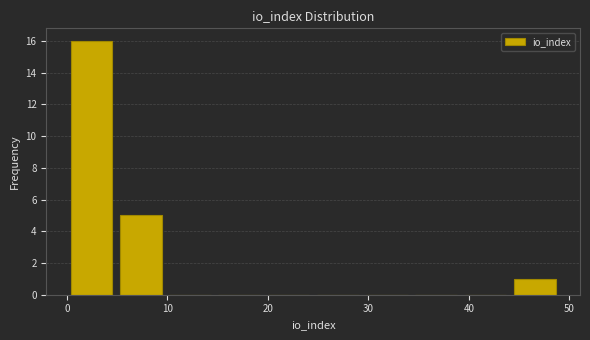

Over which range of the x-axis is the bar tallest?

0.0 to 4.9